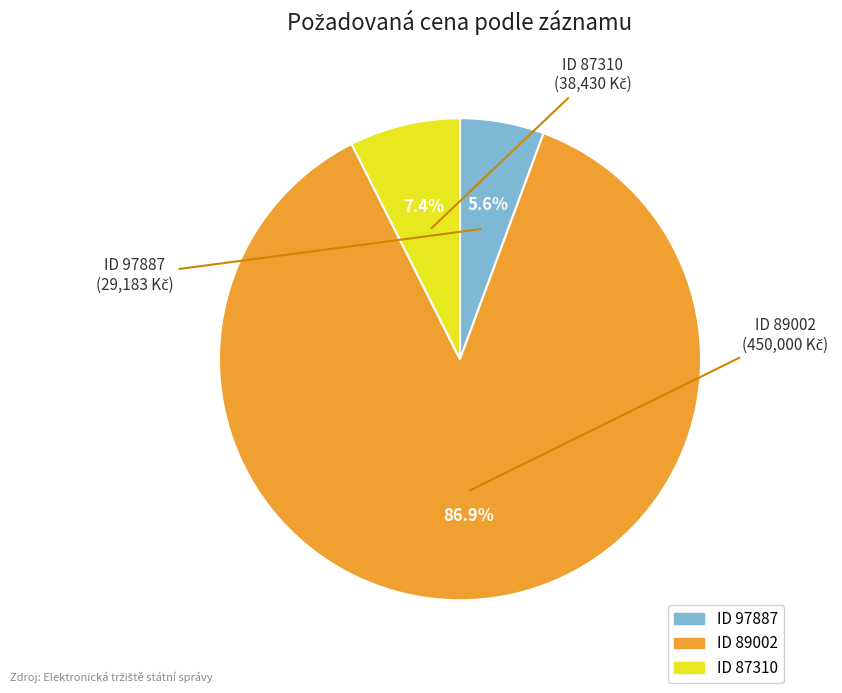

To the nearest percent, what is the difference between the largest and smallest slice percentages?

81%